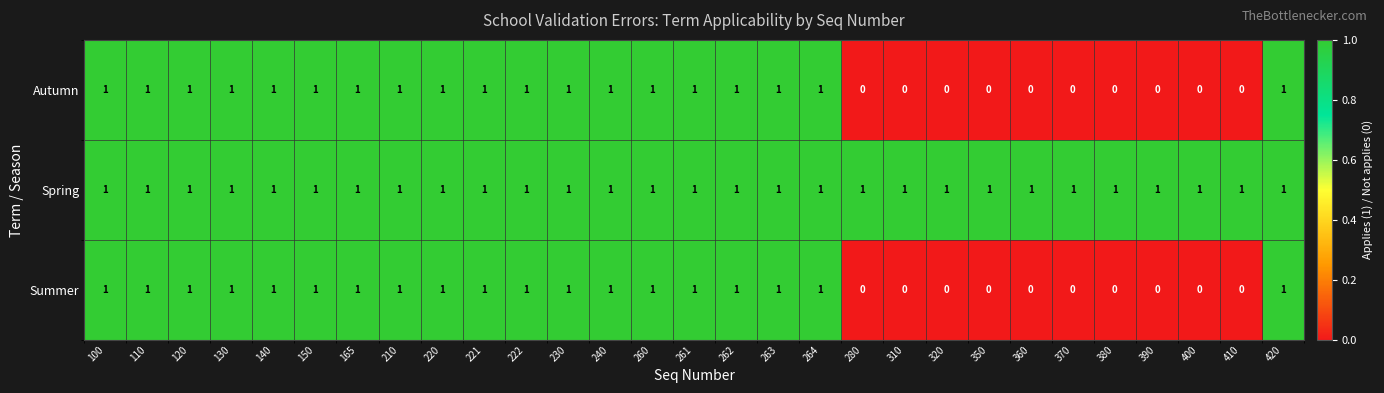

The Spring series shows 1 at 390. True or false?

True